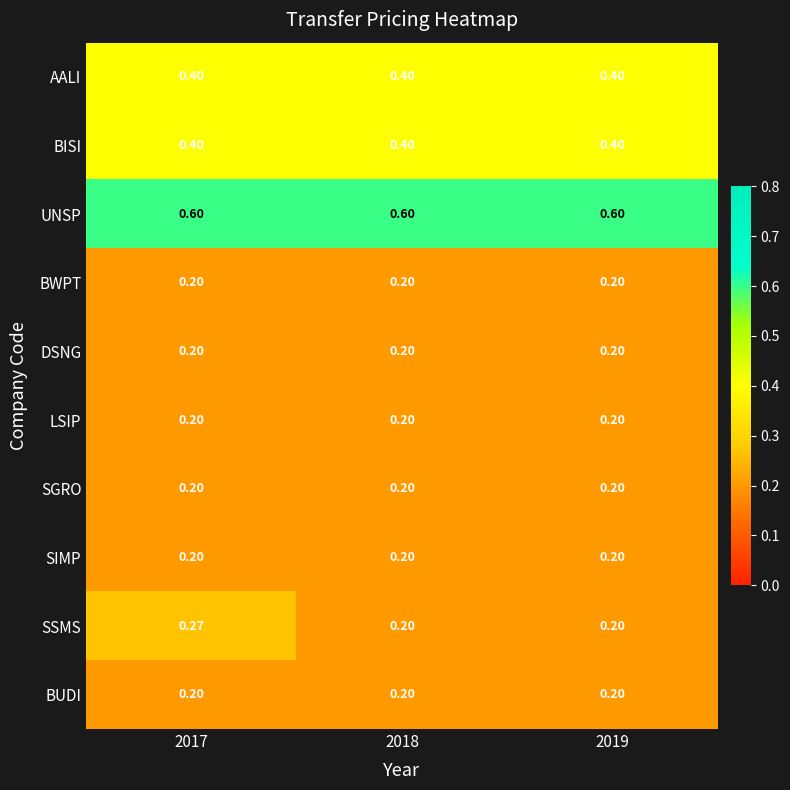

Which series has the largest total across all categories?

UNSP